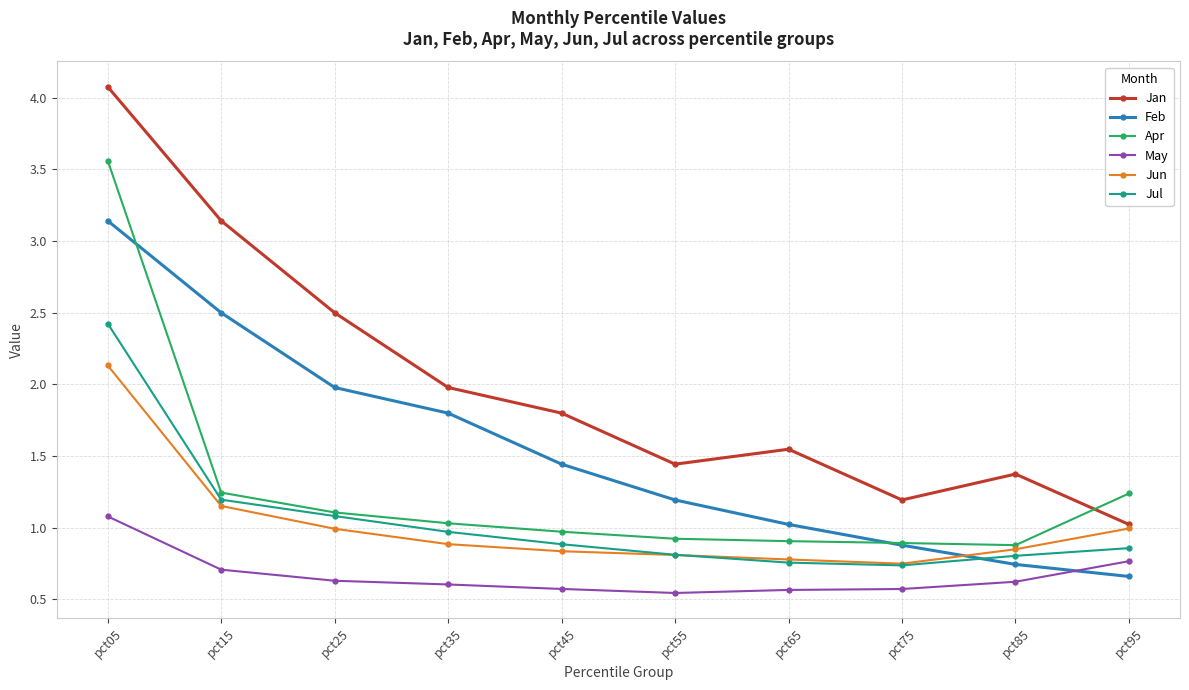

What is the sum of the May values at pct45 and pct65?

1.1